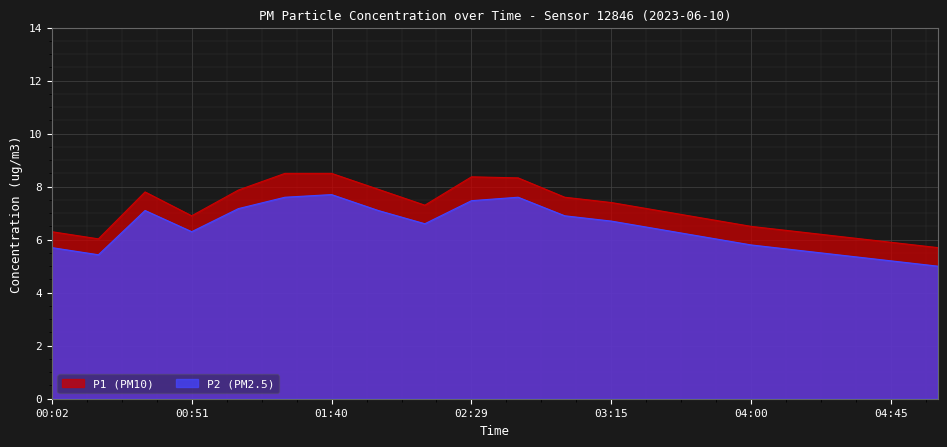

What are all the series names shown in the legend?

P1 (PM10), P2 (PM2.5)